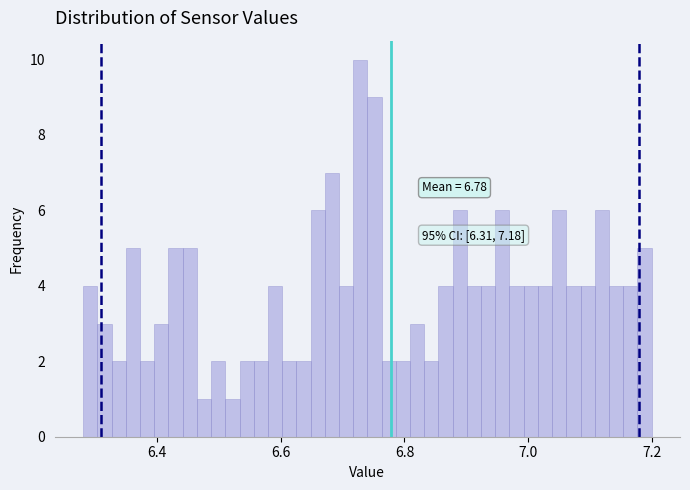

Read against the x-axis, roughly where is the centre of the tallest bar?

6.72